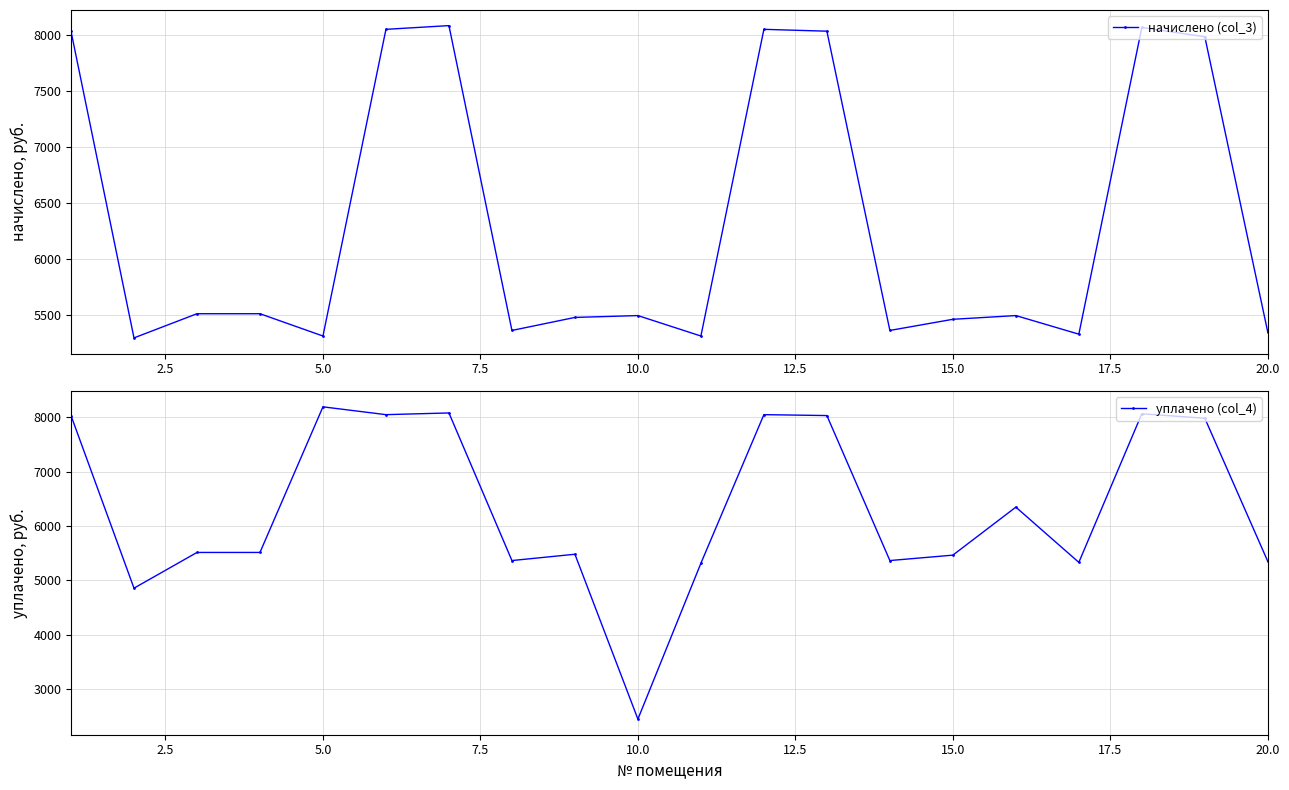

How many values in the начислено (col_3) series exceed 5497?

11